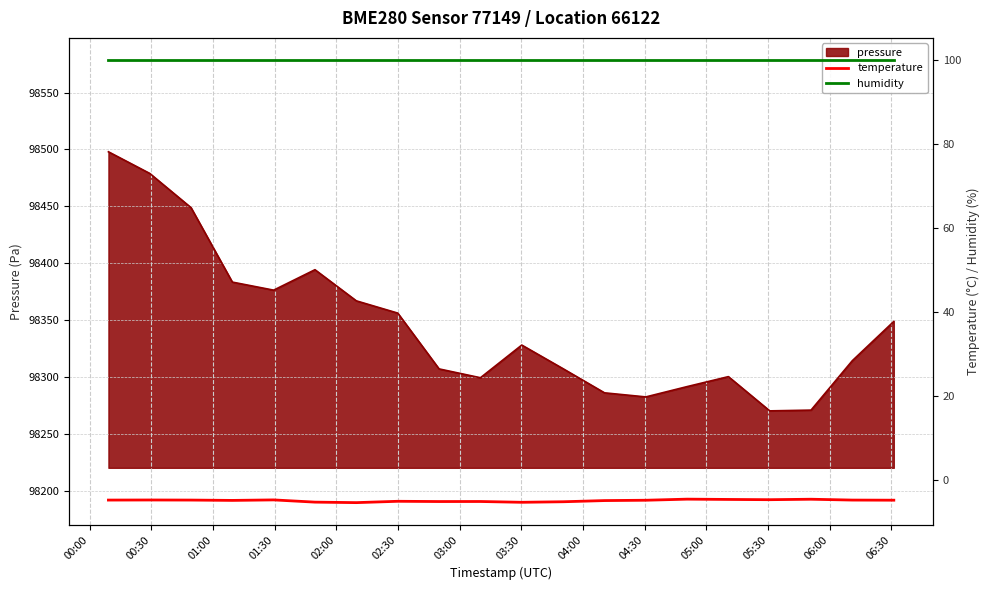

What is the lowest value of the pressure series?

98270.5